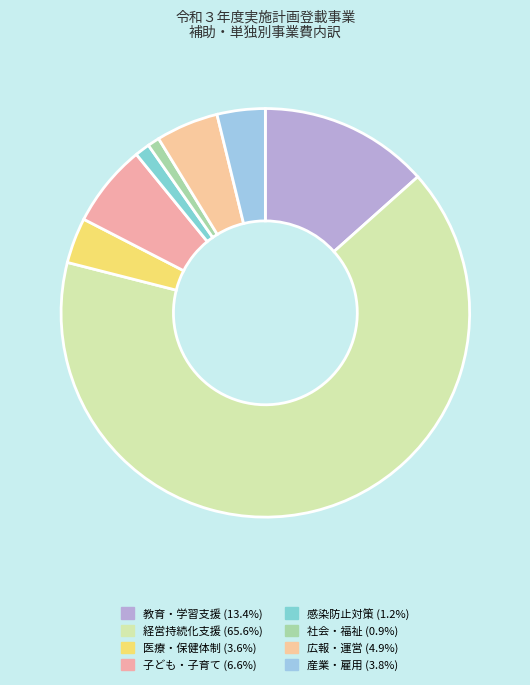

How many slices are in this pie chart?

8